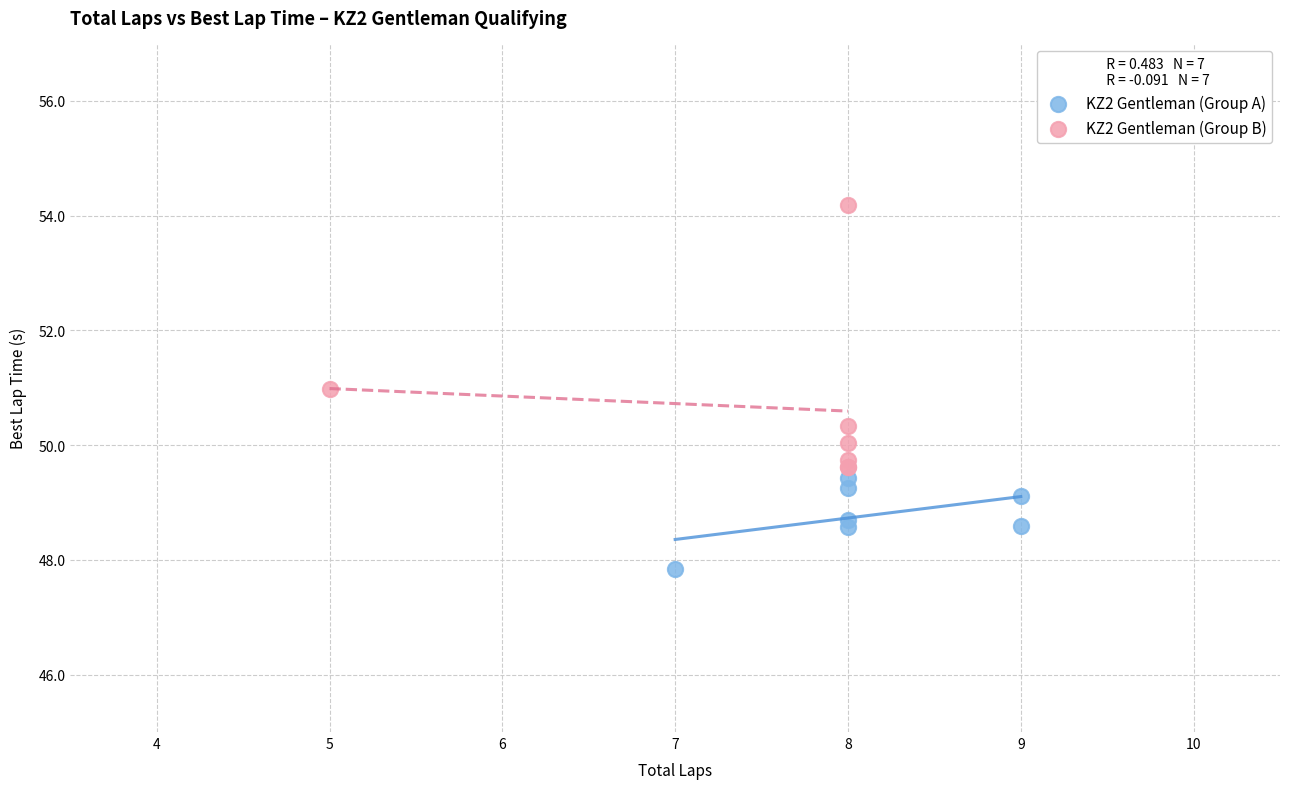

Which series has the widest spread of Y values?

KZ2 Gentleman (Group B)